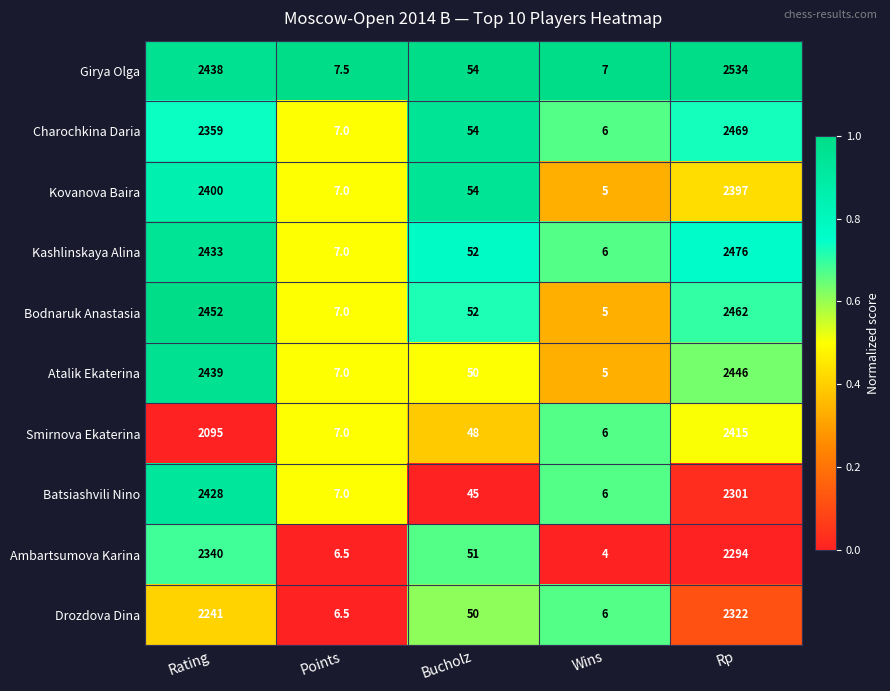

List the series in order of their peak value, highest first.

Girya Olga, Kashlinskaya Alina, Charochkina Daria, Bodnaruk Anastasia, Atalik Ekaterina, Batsiashvili Nino, Smirnova Ekaterina, Kovanova Baira, Ambartsumova Karina, Drozdova Dina